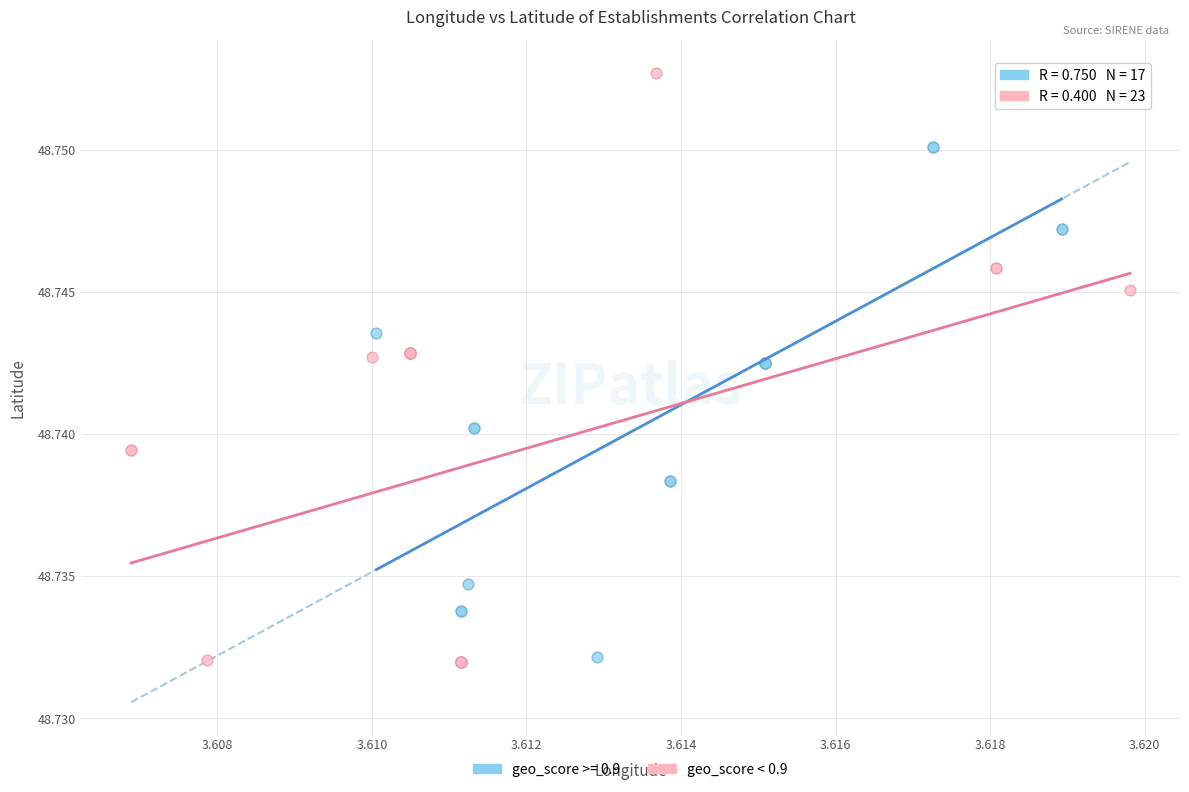

Which series reaches the maximum Y coordinate?

geo_score < 0.9